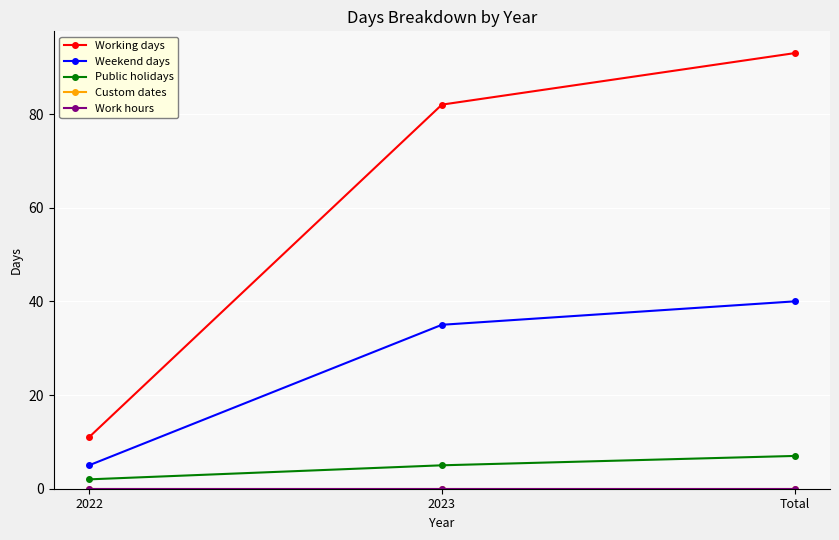

What is the label of the 1st point from the right?

Total